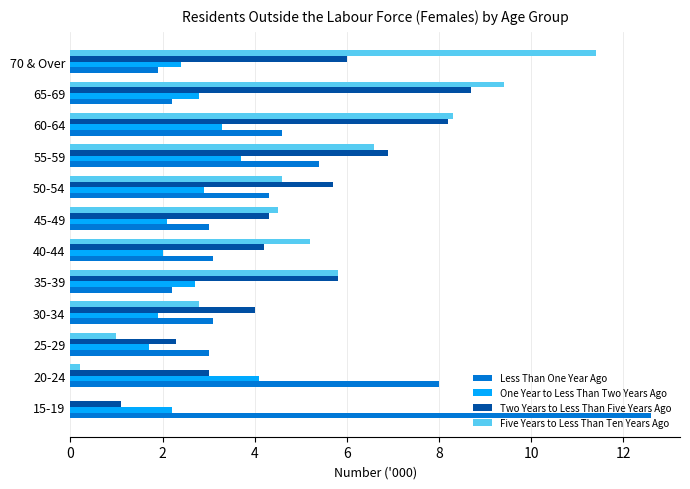

At which category is the sum across all series the highest?

60-64